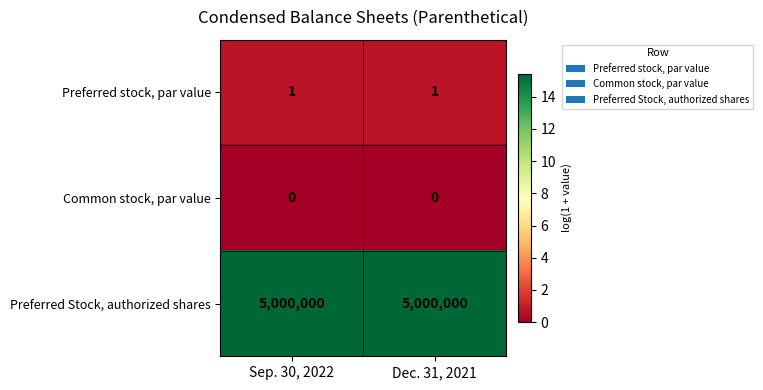

Reading left to right, what are all the values shown in this chart?

Preferred stock, par value: 1	1
Common stock, par value: 0	0
Preferred Stock, authorized shares: 5000000	5000000